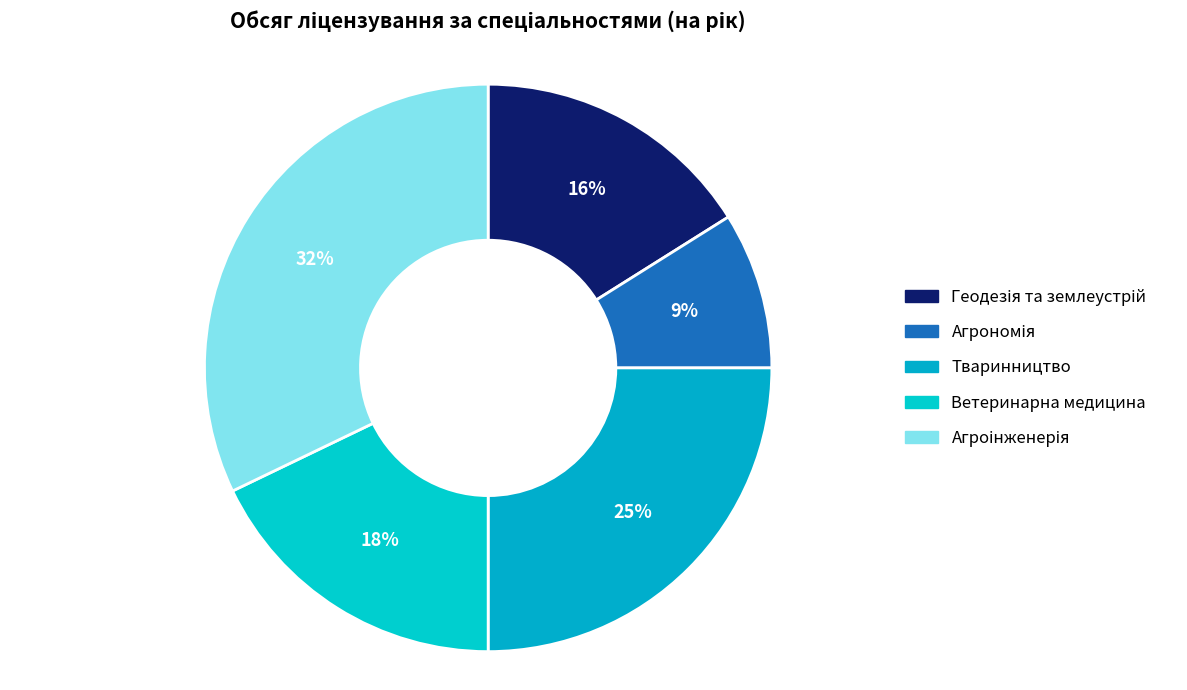

Between Тваринництво and Геодезія та землеустрій, which is larger?

Тваринництво